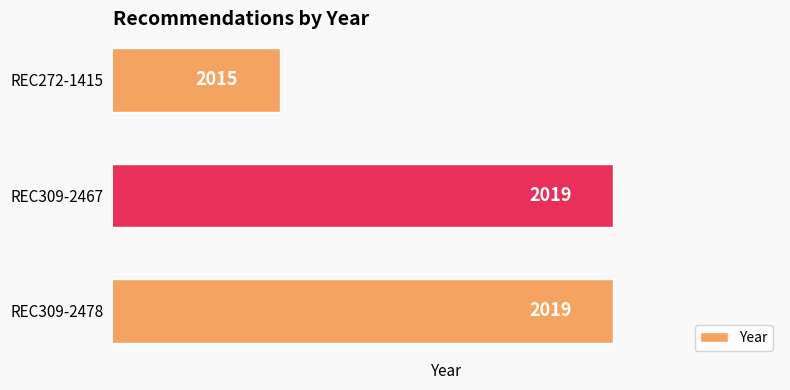

The value at REC272-1415 is 3545. True or false?

False